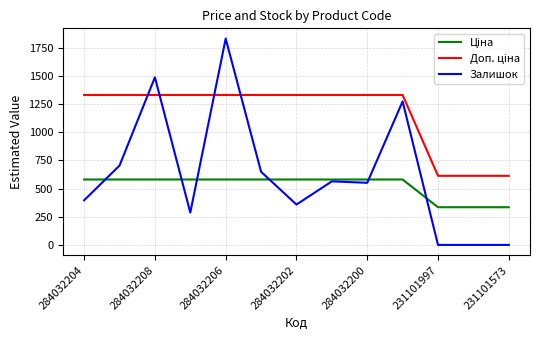

Which series has the widest spread of values?

Залишок